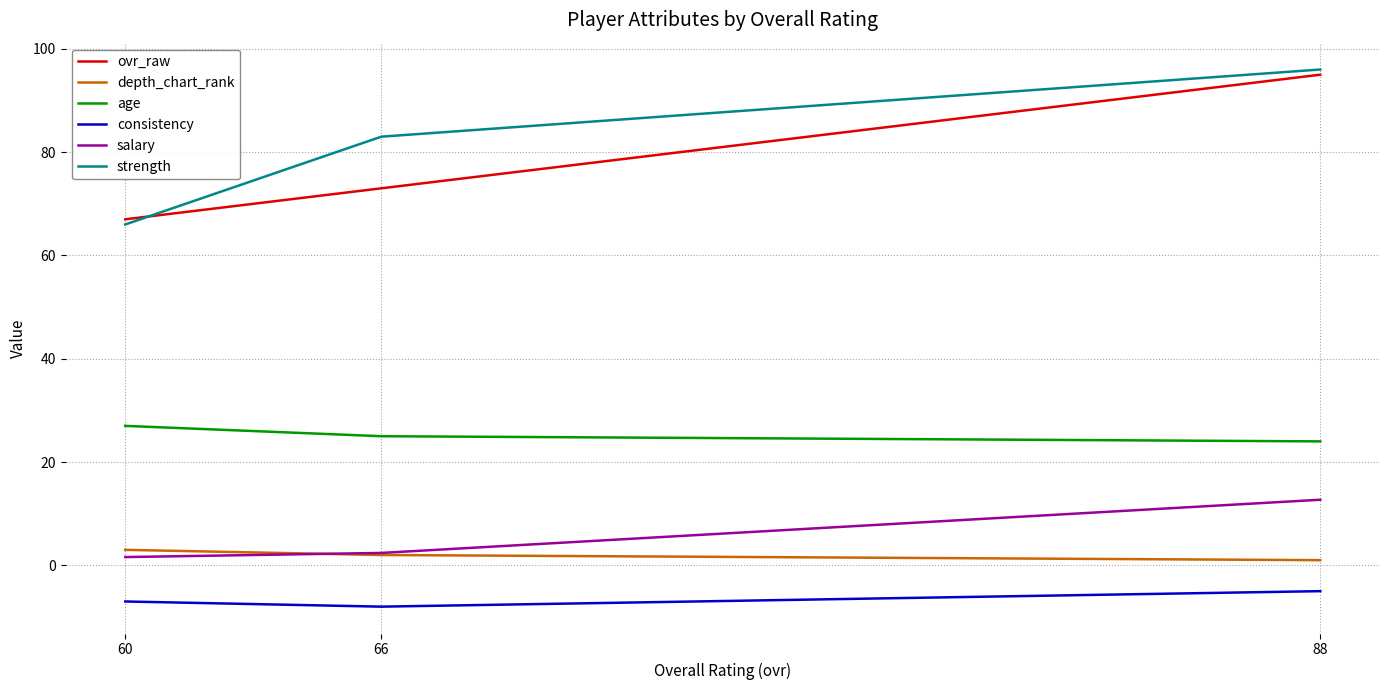

Reading right to left, extract all data points from this chart.

ovr_raw: 60=67.0	66=73.0	88=95.0
depth_chart_rank: 60=3.0	66=2.0	88=1.0
age: 60=27.0	66=25.0	88=24.0
consistency: 60=-7.0	66=-8.0	88=-5.0
salary: 60=1.6	66=2.4	88=12.7
strength: 60=66.0	66=83.0	88=96.0